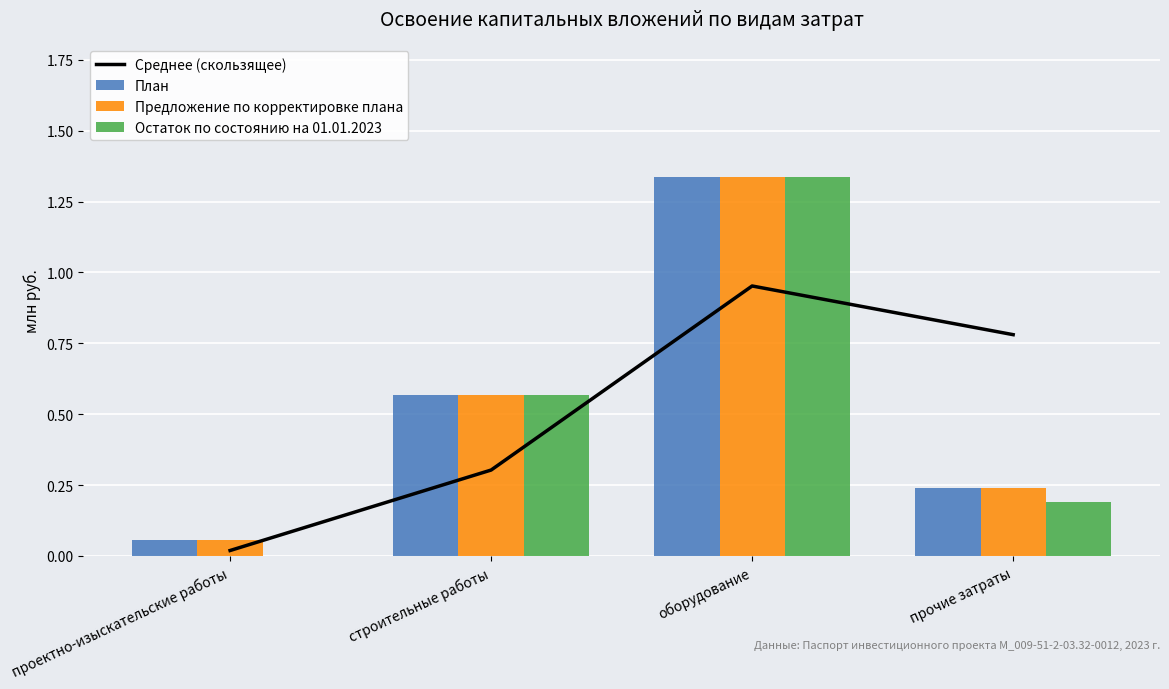

How many series are shown in this chart?

4